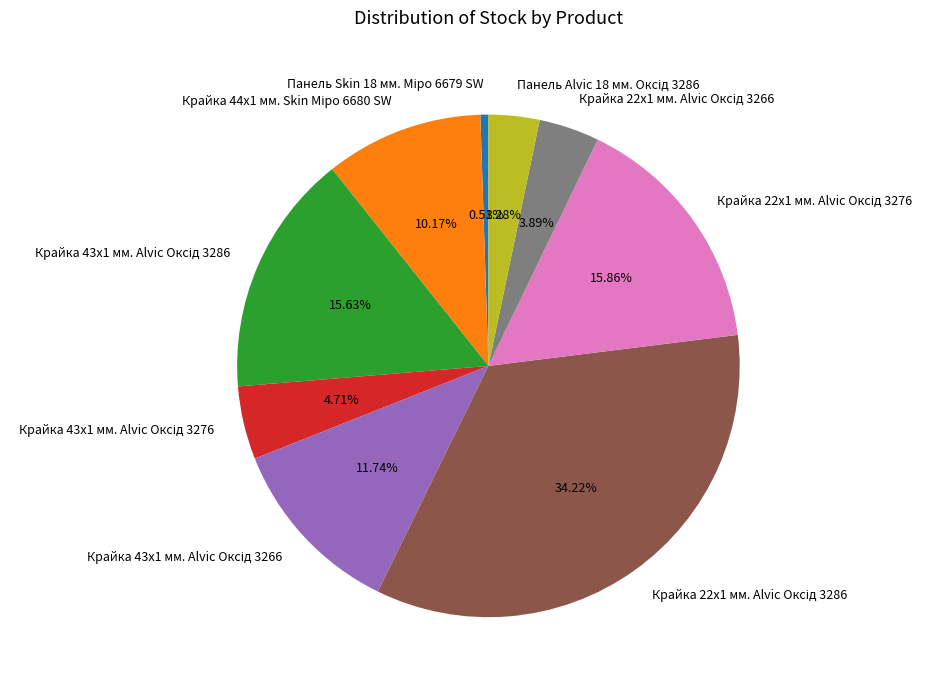

Is there a majority slice in this chart?

No